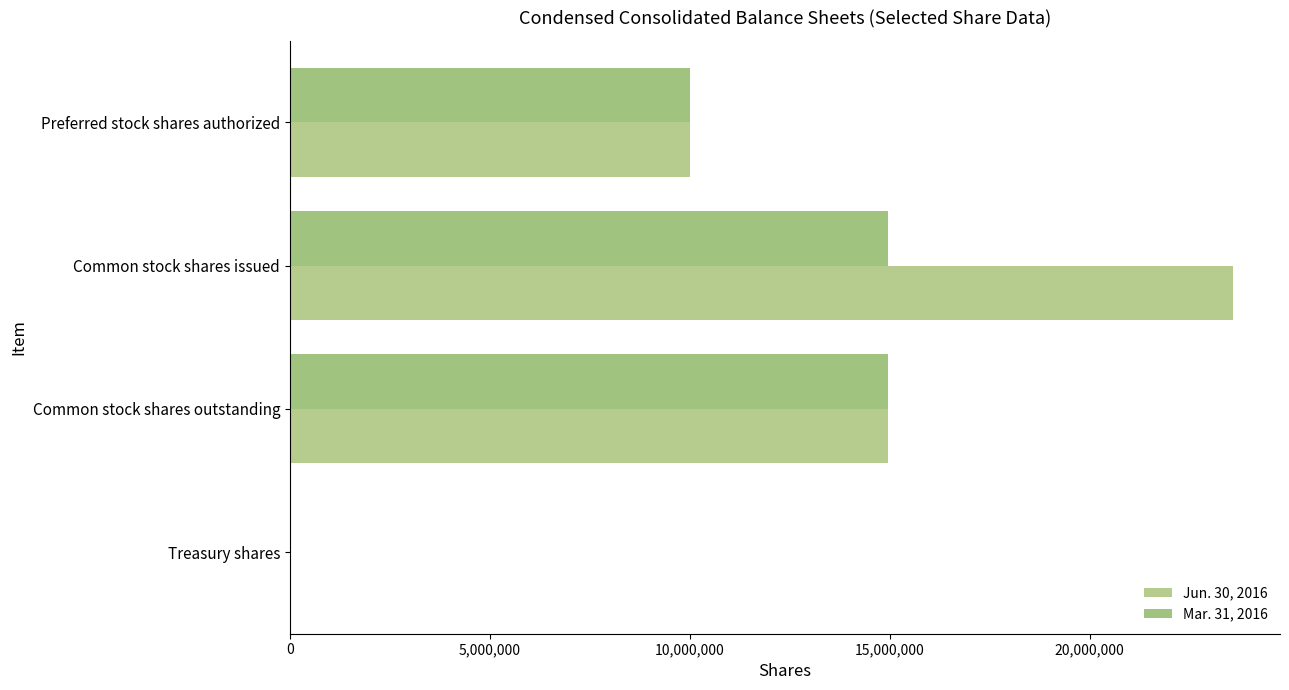

Count the number of data series in this chart.

2